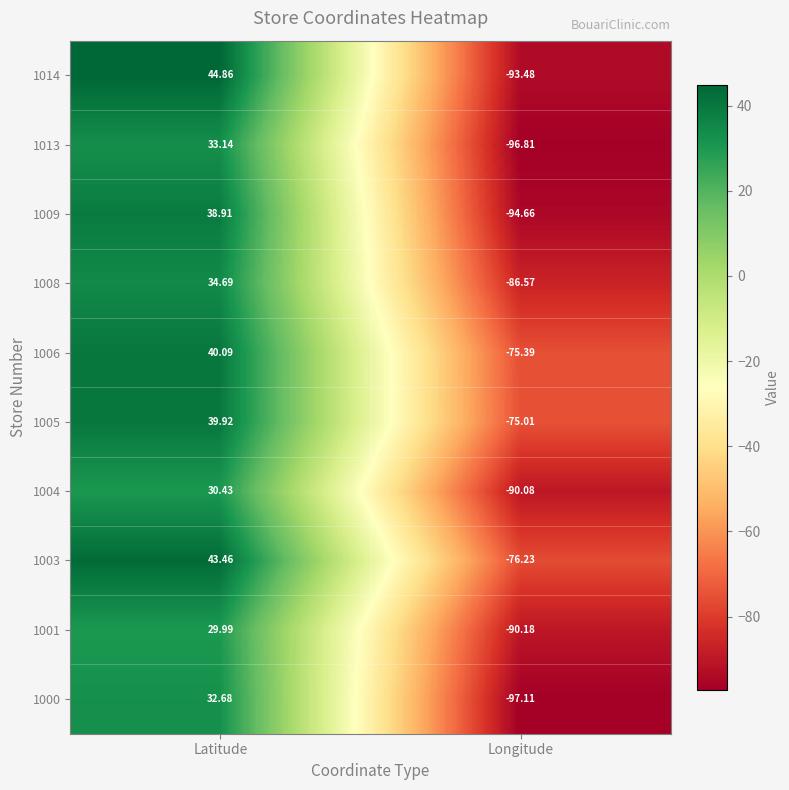

Rank the series at Latitude from highest to lowest value.

1014, 1003, 1006, 1005, 1009, 1008, 1013, 1000, 1004, 1001